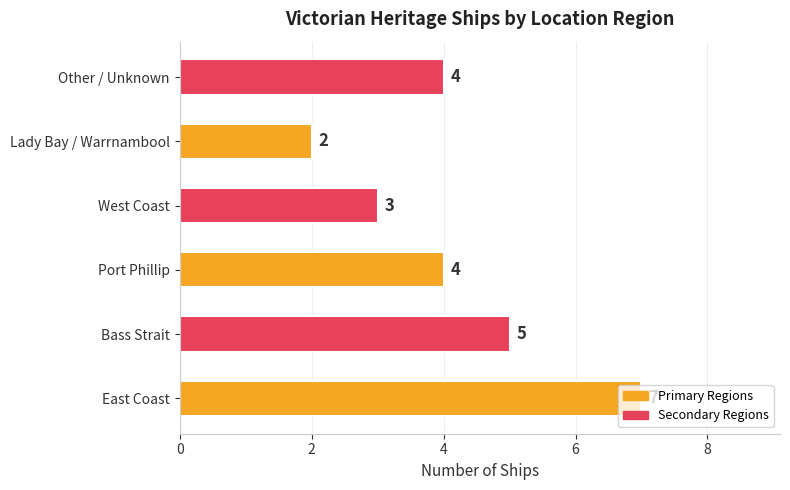

Count the values in the range 3 to 5.

4